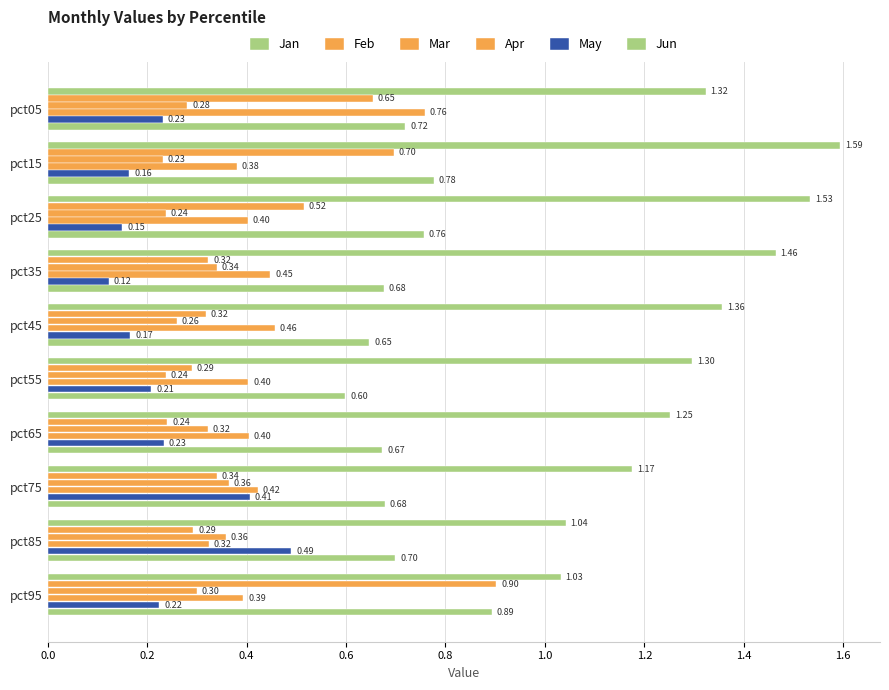

Count the number of data series in this chart.

6